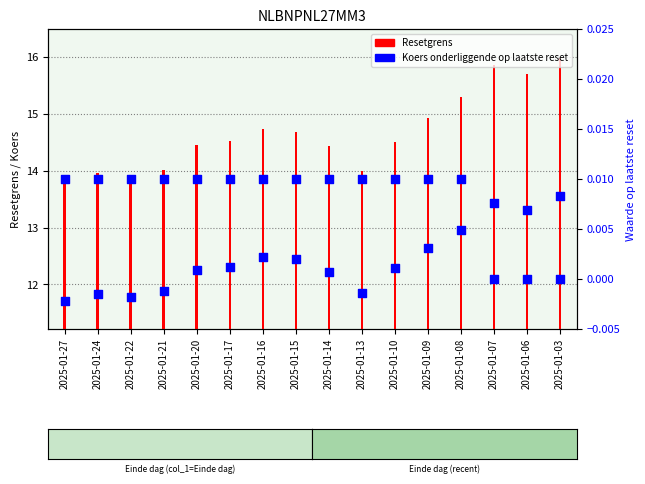

At which category is the sum across all series the highest?

2025-01-03